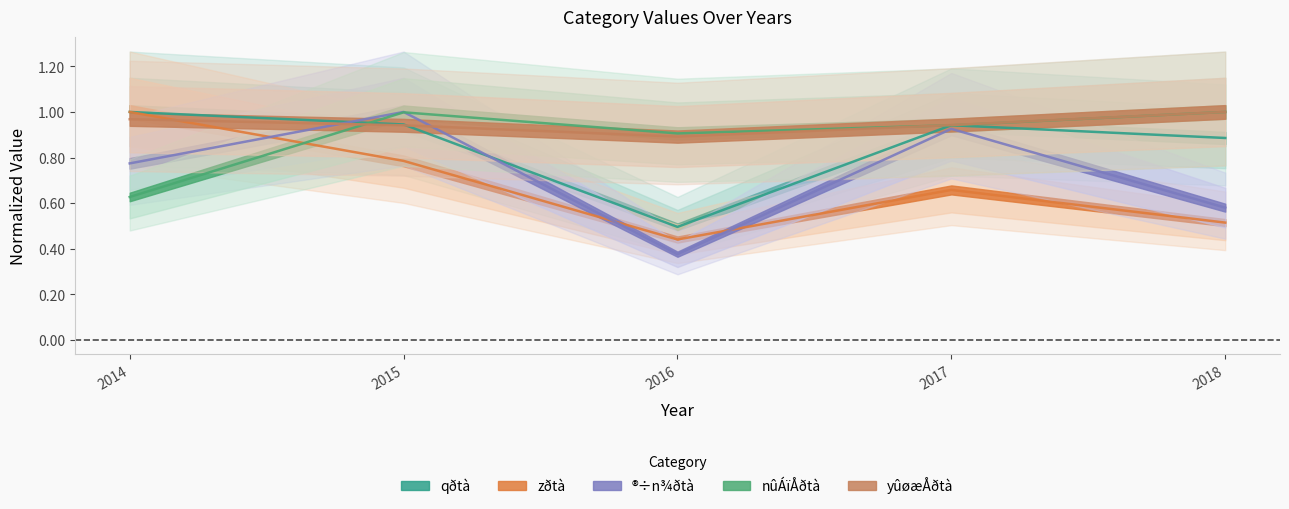

Reading left to right, list all the values displayed in this chart.

qðtà: 1.0	0.9	0.5	0.9	0.9
zðtà: 1.0	0.8	0.4	0.7	0.5
®÷n¾ðtà: 0.8	1.0	0.4	0.9	0.6
nûÁïÅðtà: 0.6	1.0	0.9	0.9	1.0
yûøæÅðtà: 1.0	0.9	0.9	0.9	1.0